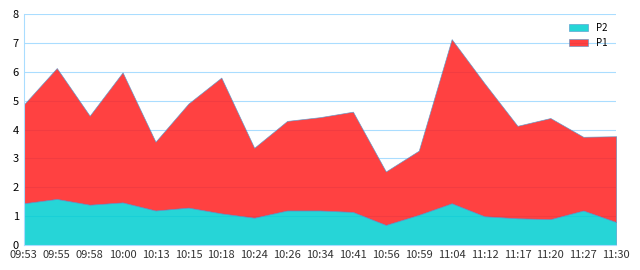

Where is the first local minimum for P1?

09:58